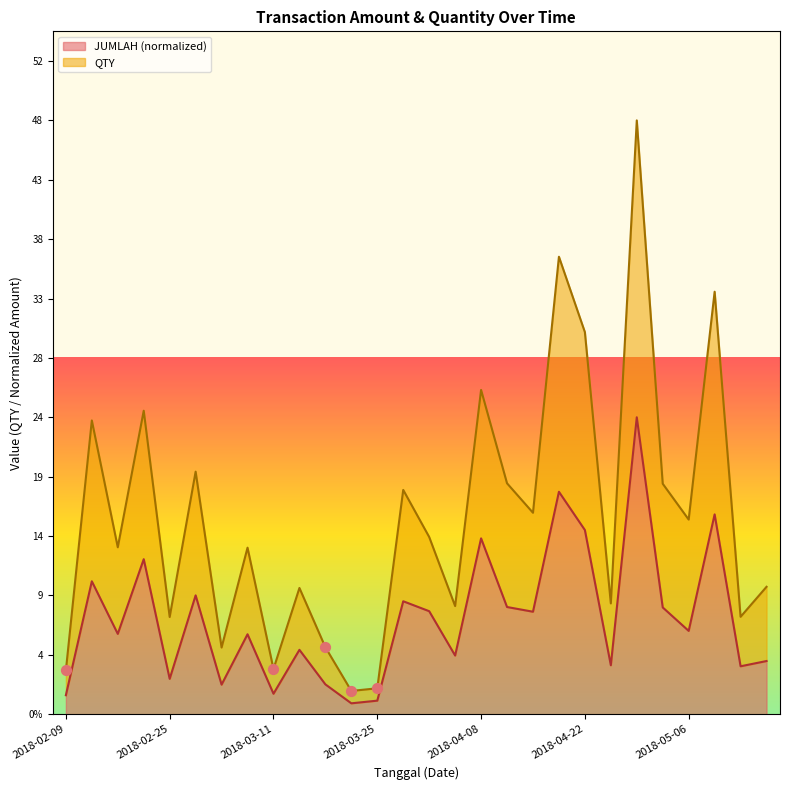

Which series contains the highest Y value?

QTY